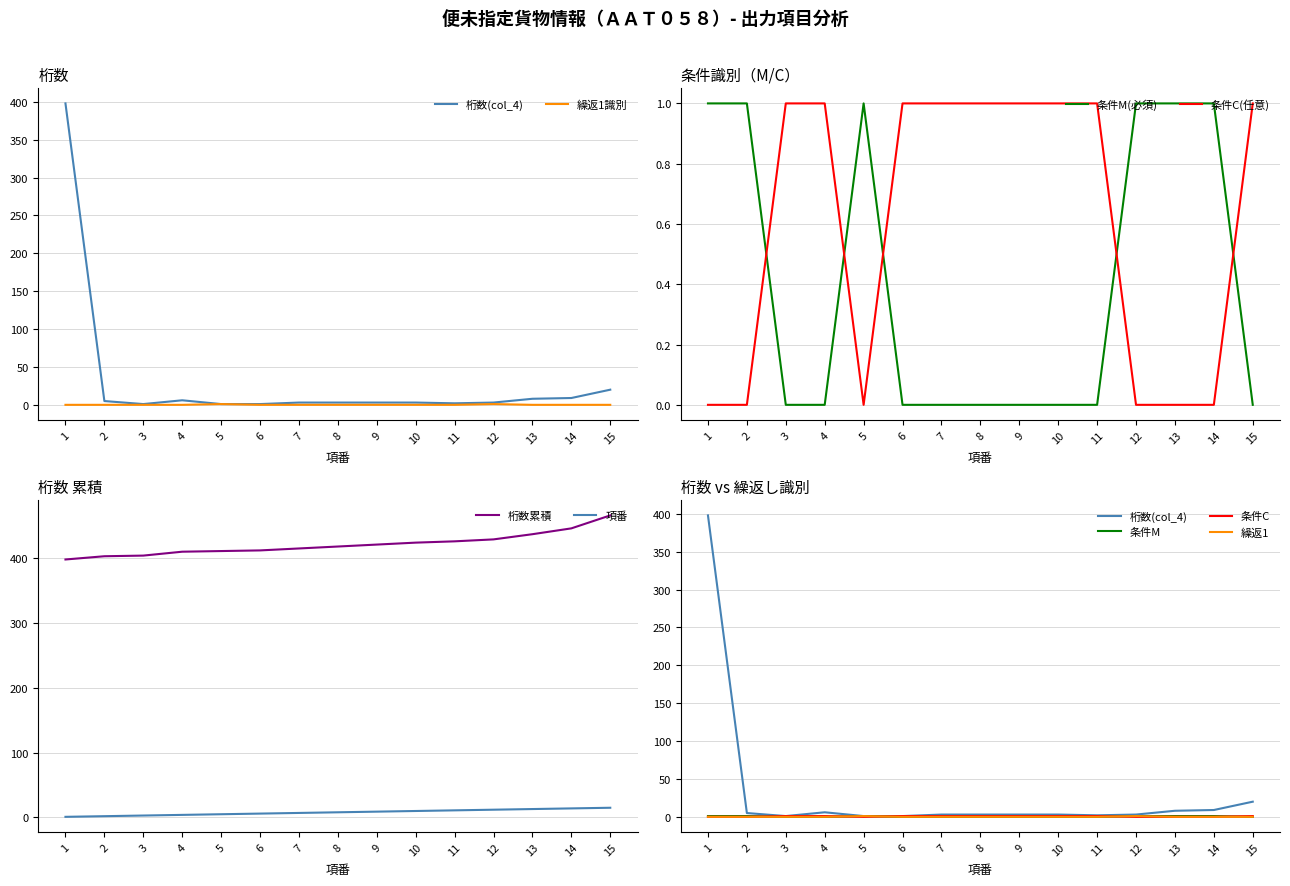

What is the value of the 項番 point at the 9th from the left?

9